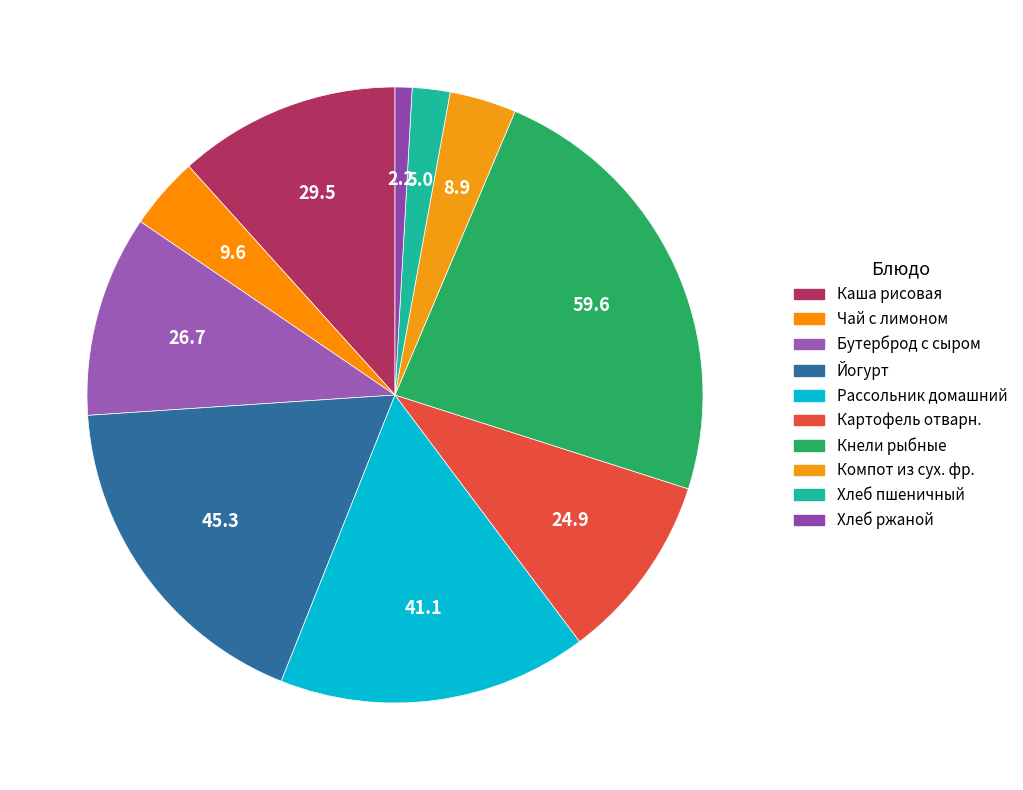

How many segments does this pie chart have?

10